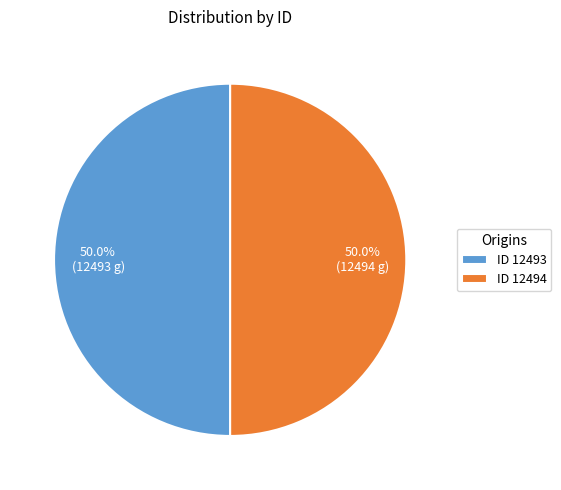

What is the total percentage of ID 12493 and ID 12494?

100.0%